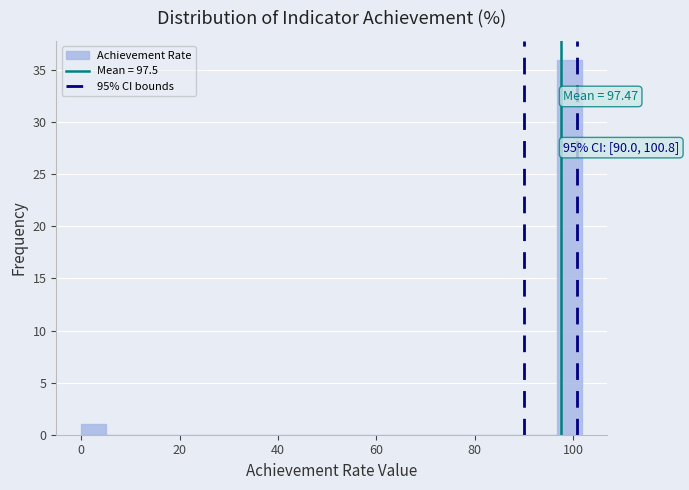

Around what value on the x-axis is the tallest bar? Give the approximate position of its centre, as read against the axis.

100